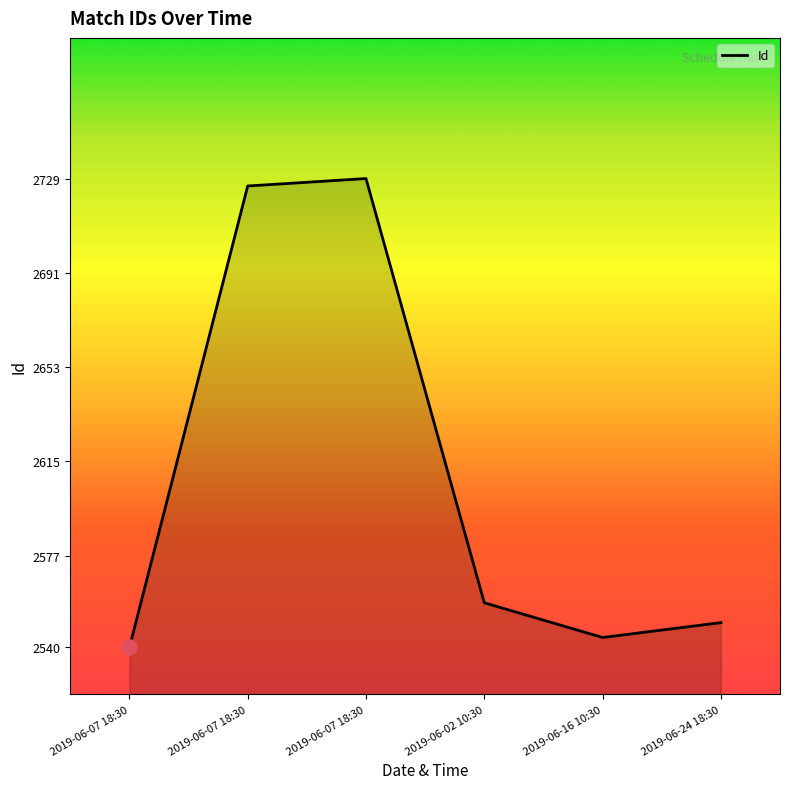

Approximately how many times larger is the value at 2019-06-24 18:30 compared to 2019-06-07 18:30?

0.9